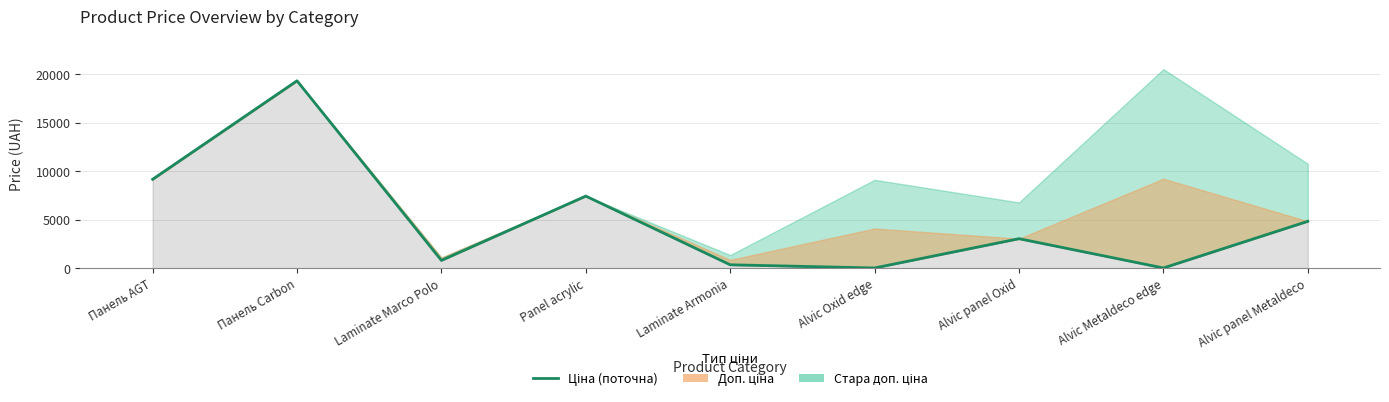

What is the difference between the second highest and minimum values?

9144.0